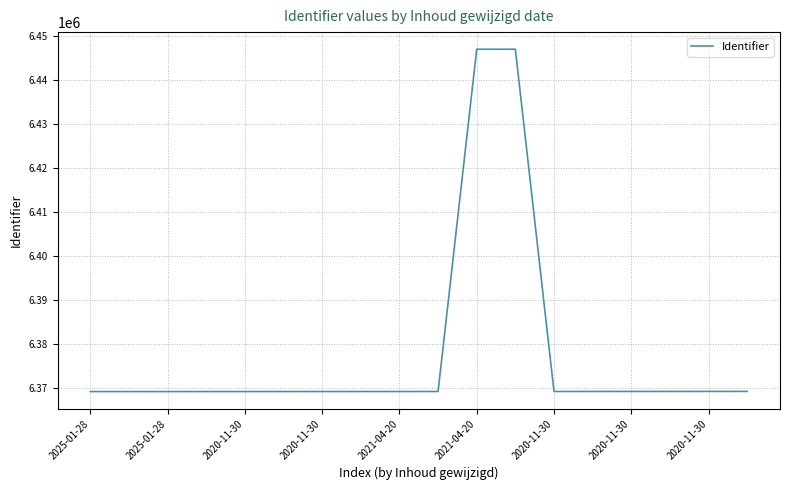

What is the greatest value displayed?

6447011